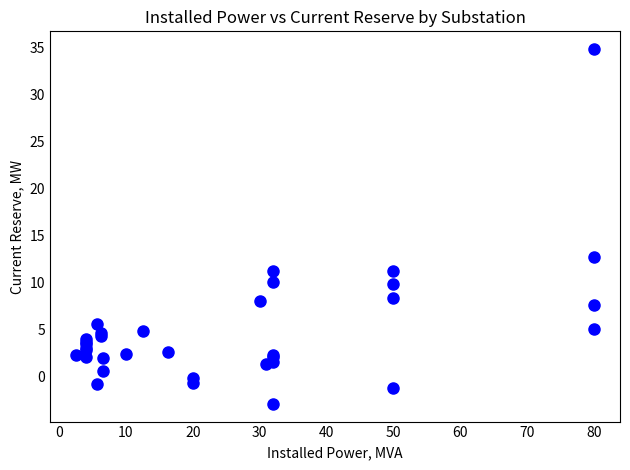

What Y value in the scatter plot is closest to 15?

12.7